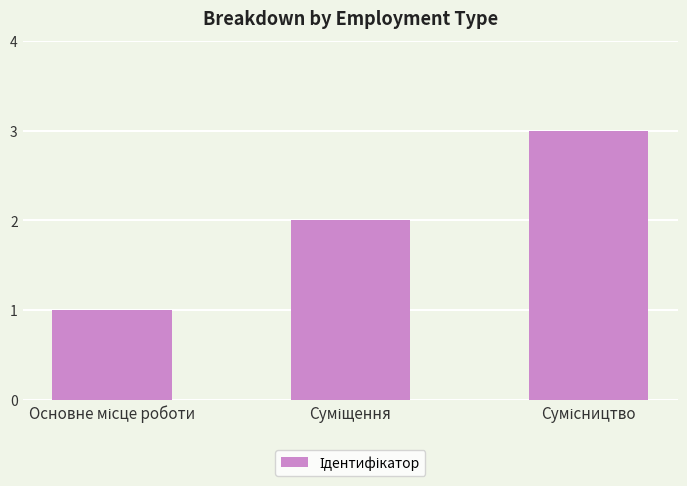

What is the sum of all values?

6